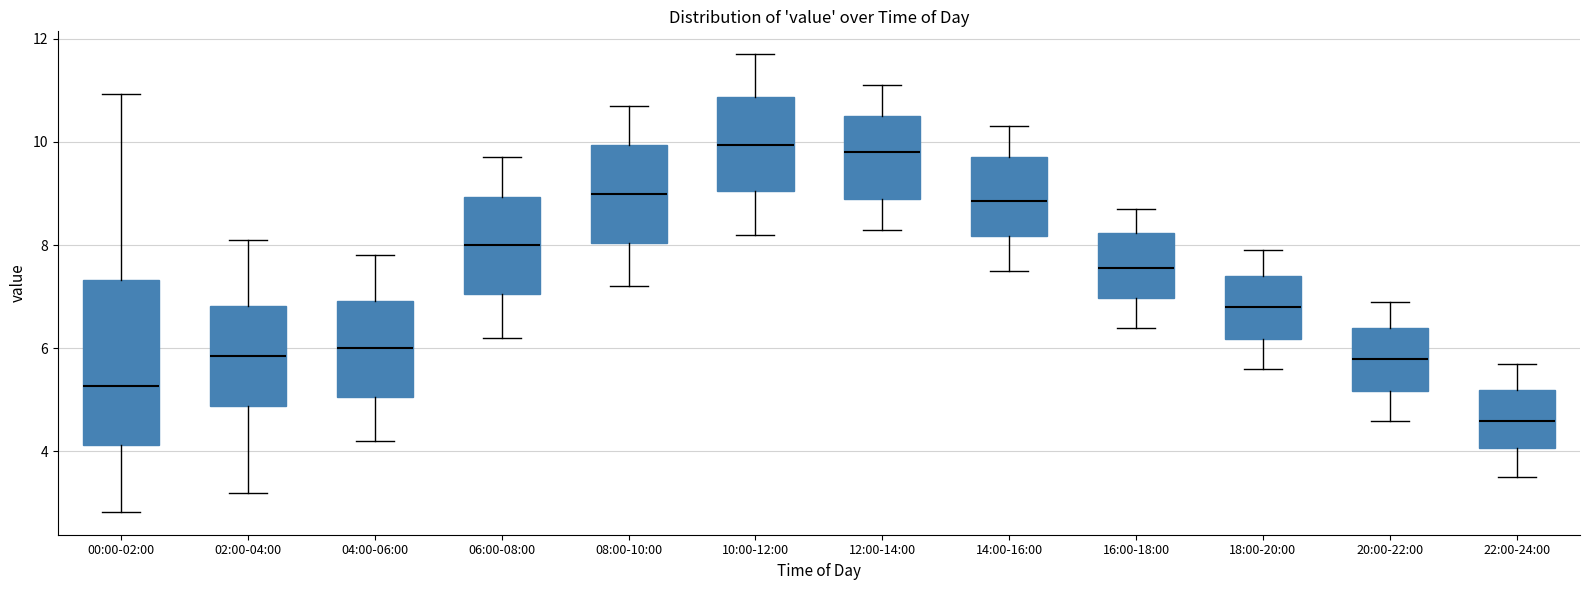

Comparing the boxes themselves (not the whiskers), which one is the tallest?

00:00-02:00